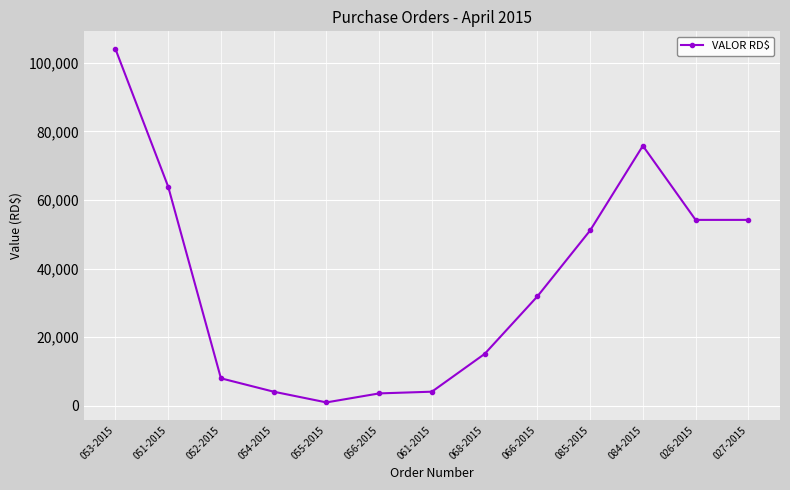

What is the change in value from 061-2015 to 027-2015?

+50084.1